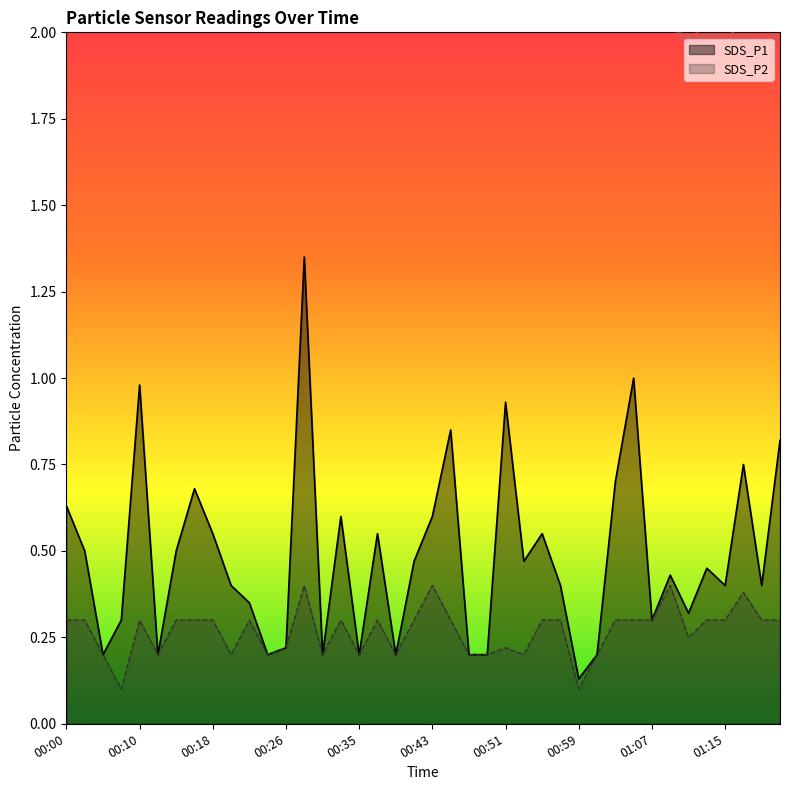

What is the spread (max minus min) of values at 00:28?

1.0